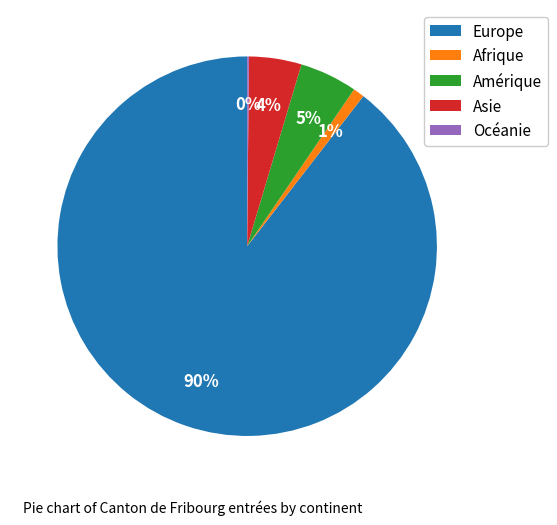

To the nearest percent, what is the combined percentage of Asie and Amérique?

9%